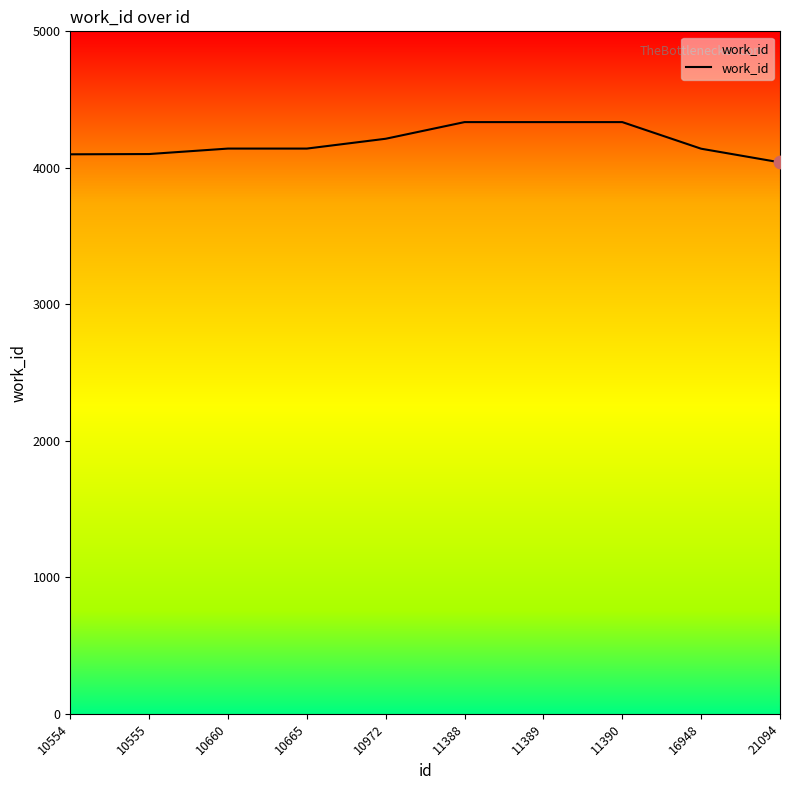

Approximately how many times larger is the value at 11390 compared to 10972?

1.0